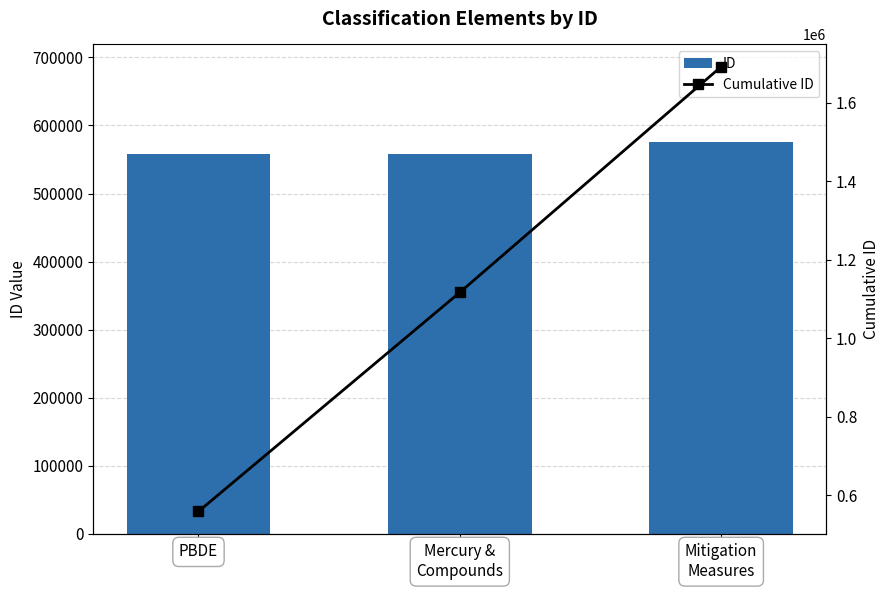

How many data points in Cumulative ID are above 1116655?

1